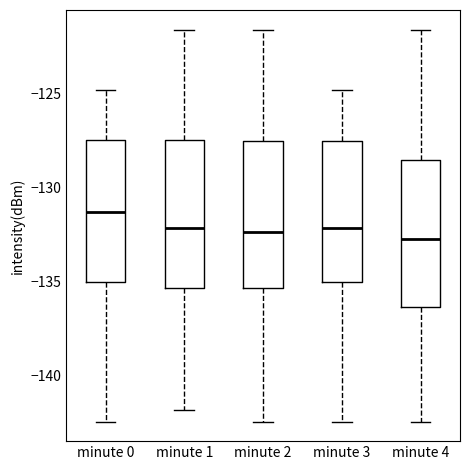

Where does the median line of the box for minute 0 sit on the y-axis? The values are not printed on the chart, so give them approximately, as read against the axis.

-131.5